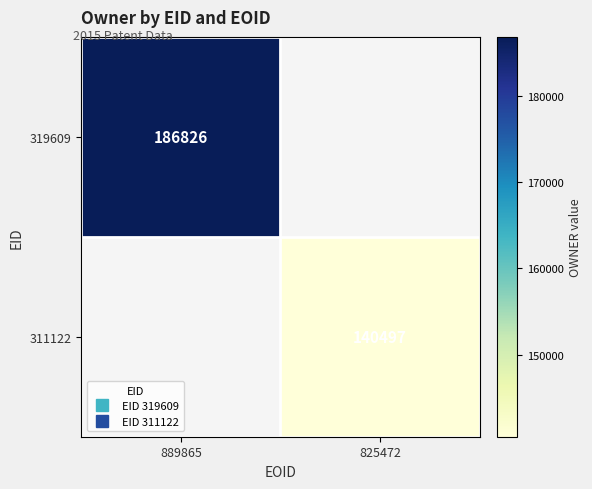

The value of 311122 at 825472 is 212938.0. True or false?

False